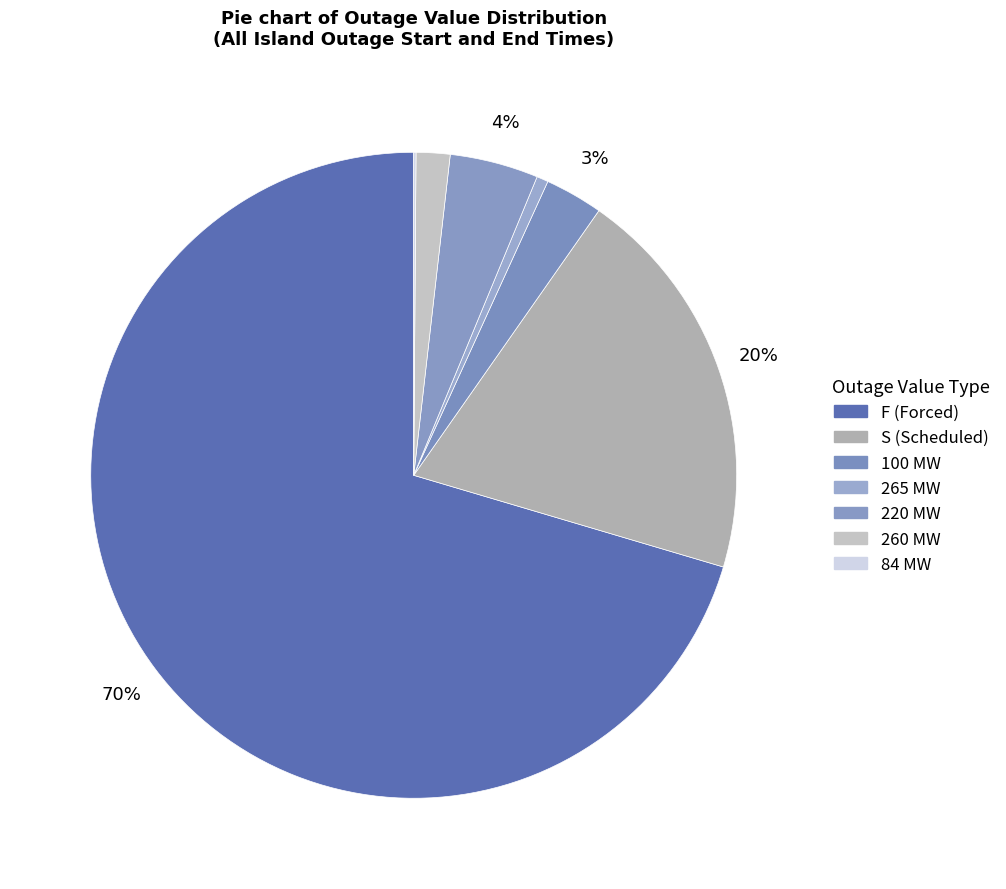

To the nearest percent, what is the average slice percentage?

14%